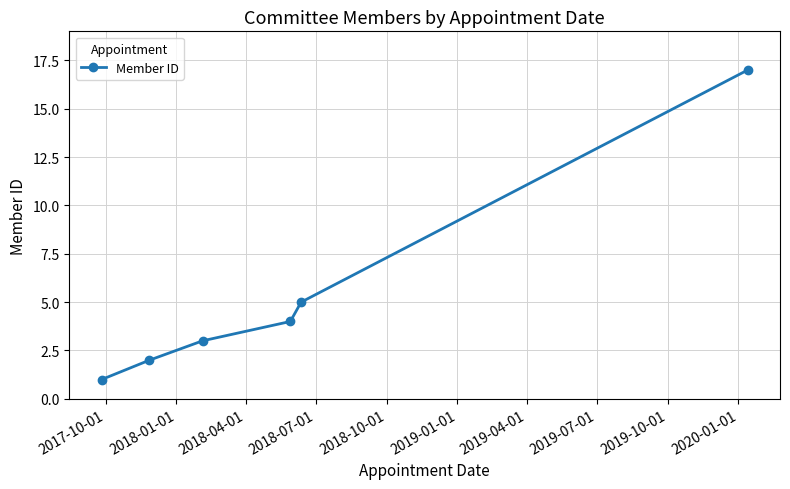

What is the value of the 6th point from the left?

17